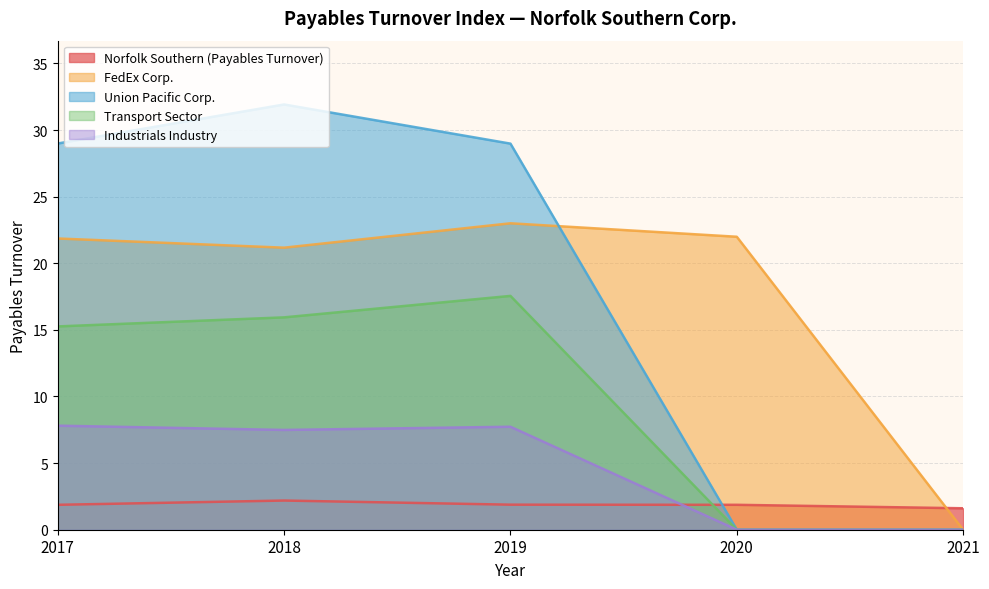

True or false: Norfolk Southern (Payables Turnover) has more than 0 points higher than both neighbors.

True